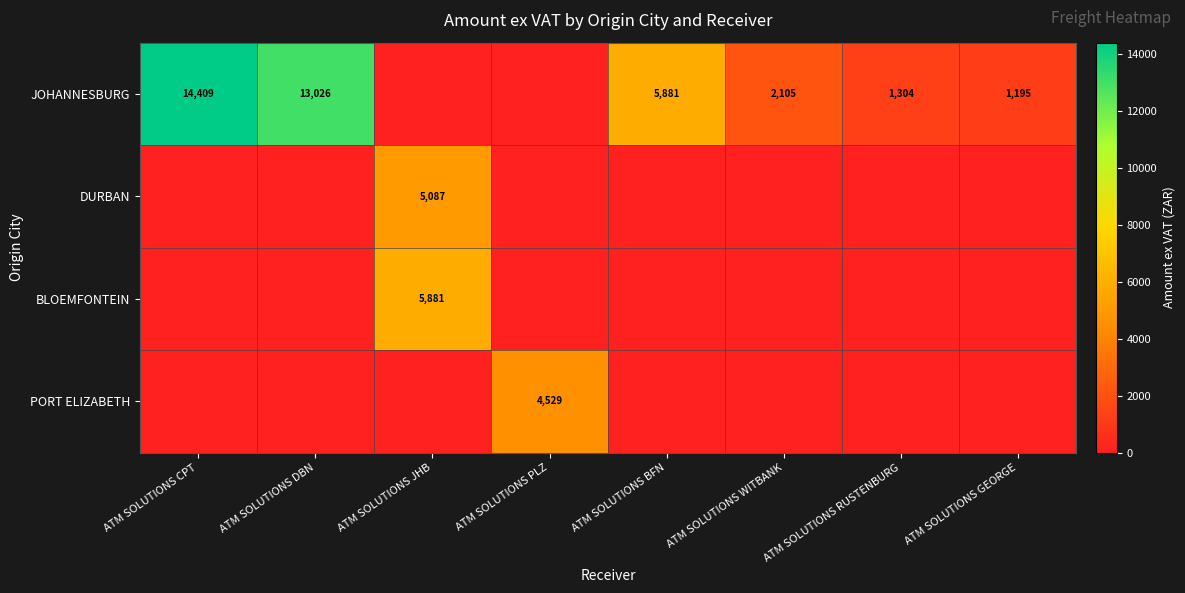

Which label corresponds to the smallest value in the chart?

ATM SOLUTIONS JHB